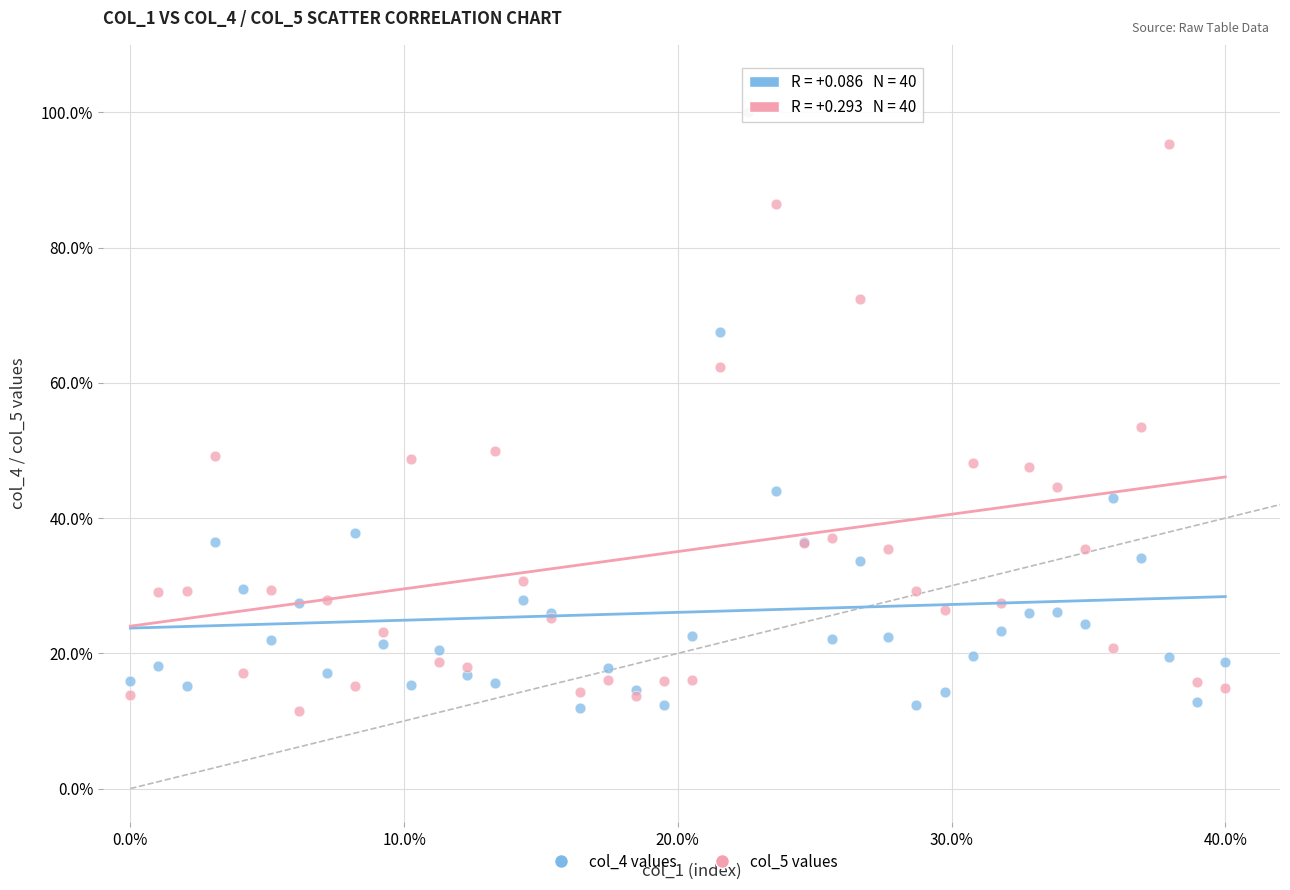

Across all series, what Y value is closest to 55?

53.4